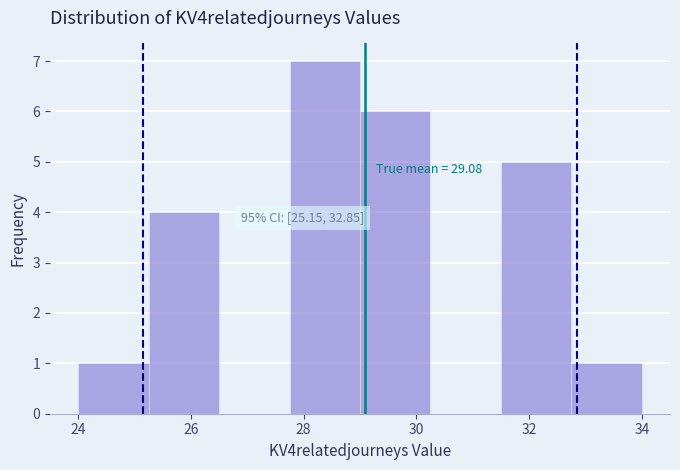

Over which range of the x-axis is the bar tallest?

27.75 to 29.00